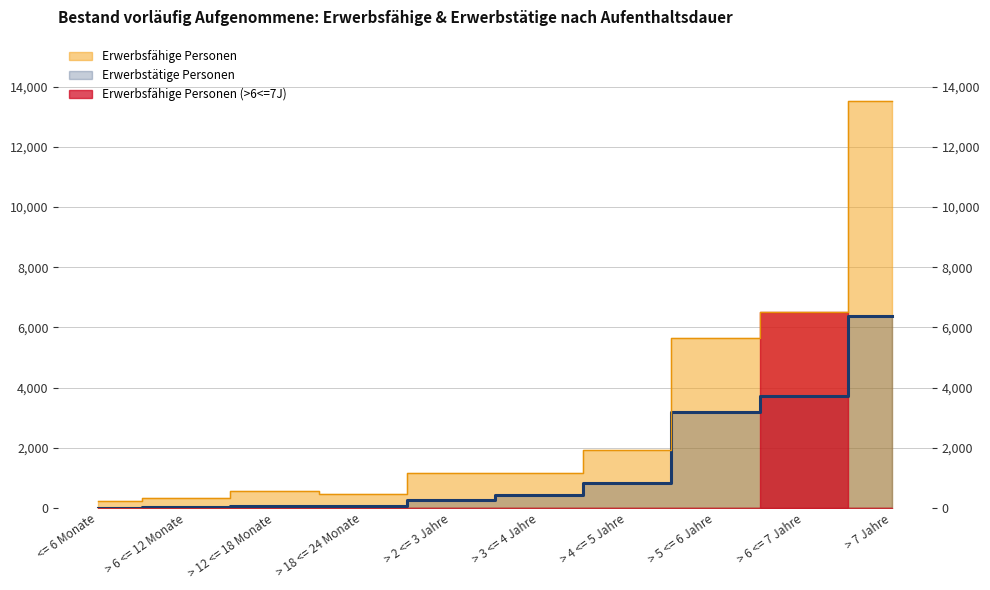

Which category has the lowest value across all series?

<= 6 Monate